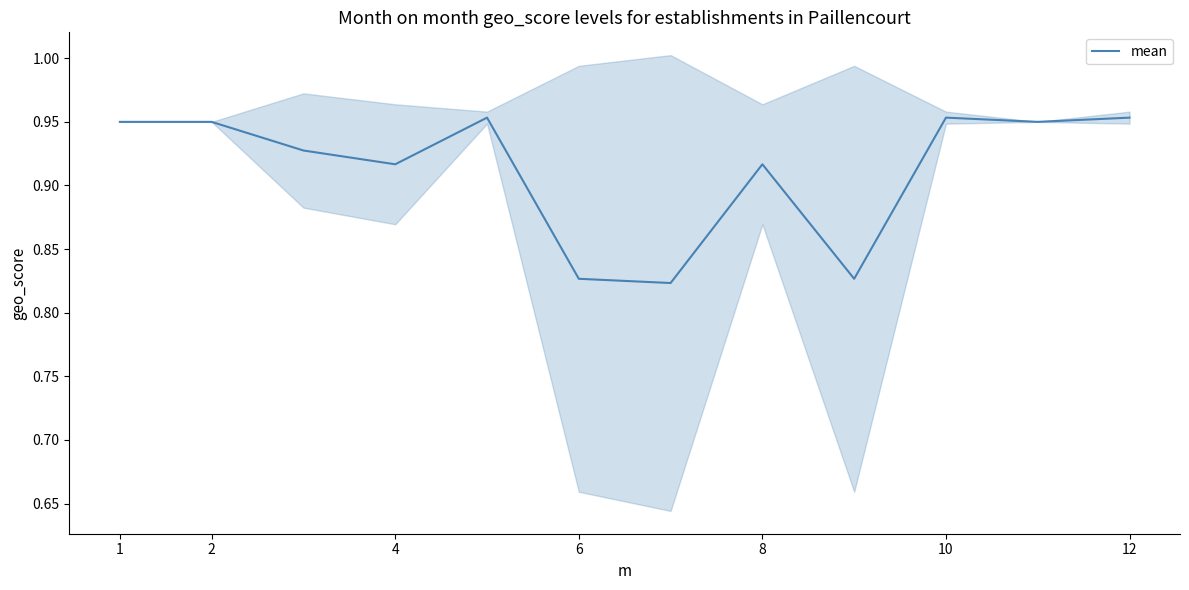

The value of mean at 6 is 0.4. True or false?

False